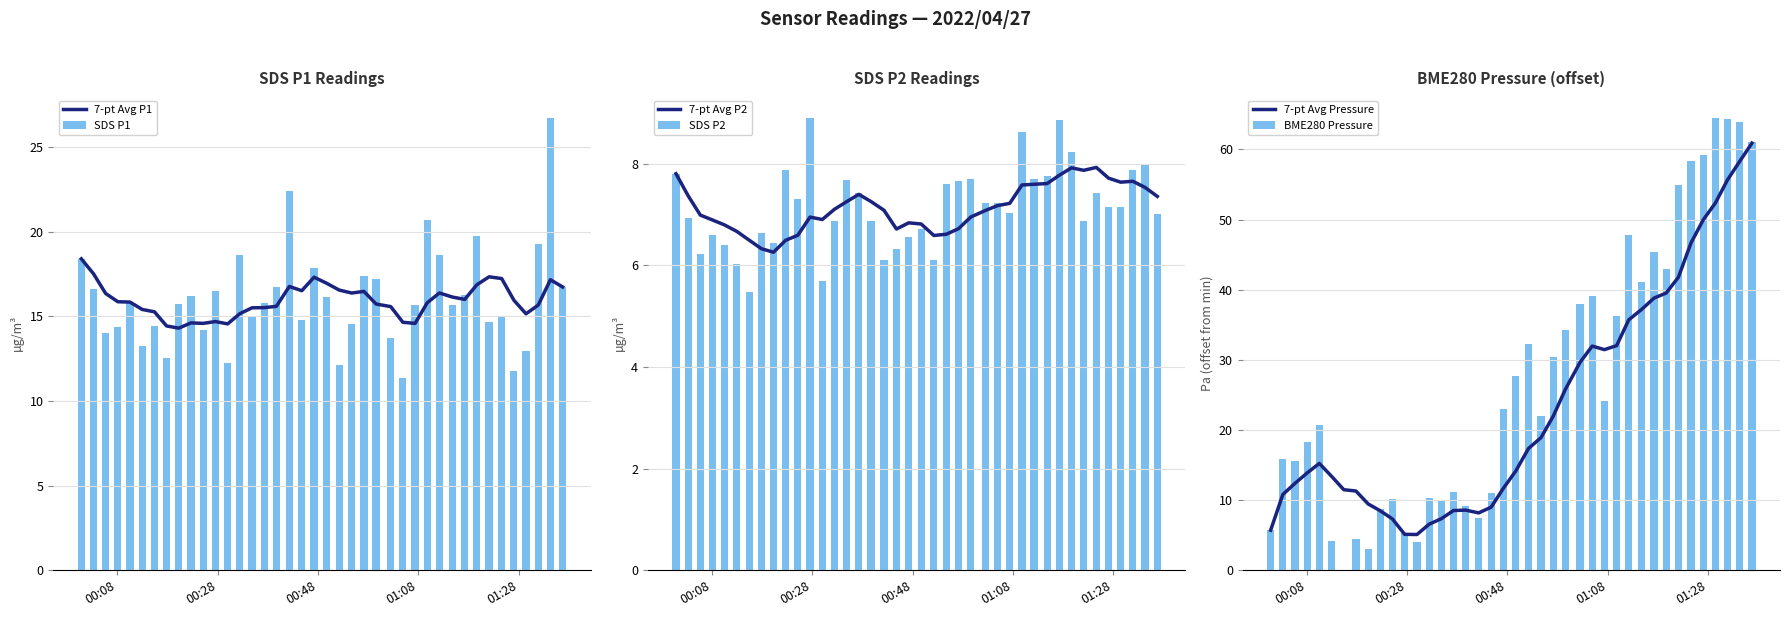

What is the minimum value for 7-pt Avg Pressure?

5.1